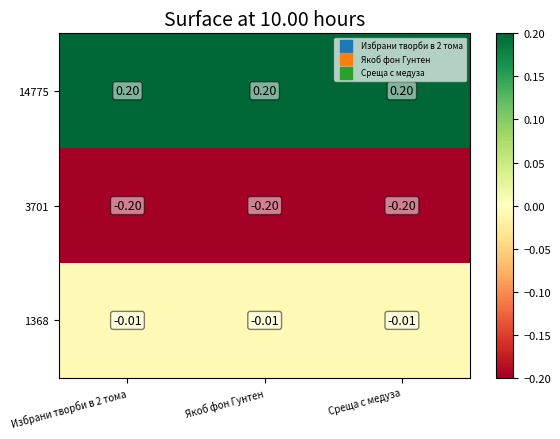

Is the value of 1368 at Якоб фон Гунтен greater than the value of 3701 at Среща с медуза?

Yes